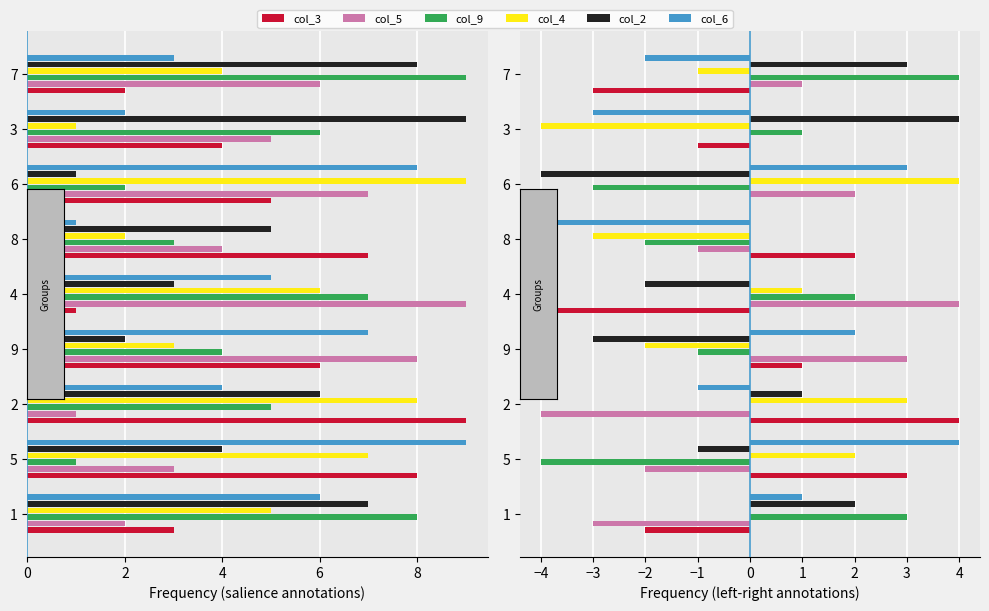

At how many categories does at least one series exceed 3?

6